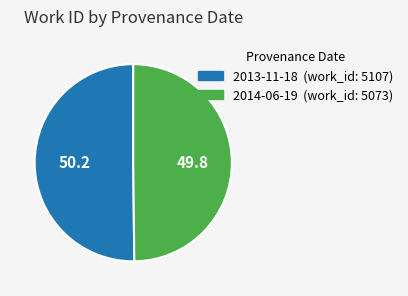

What is the ratio of the value at 2013-11-18 to the value at 2014-06-19?

1.0